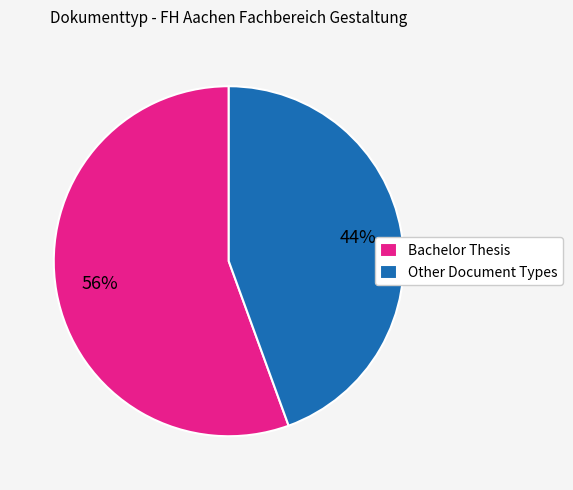

How many segments does this pie chart have?

2